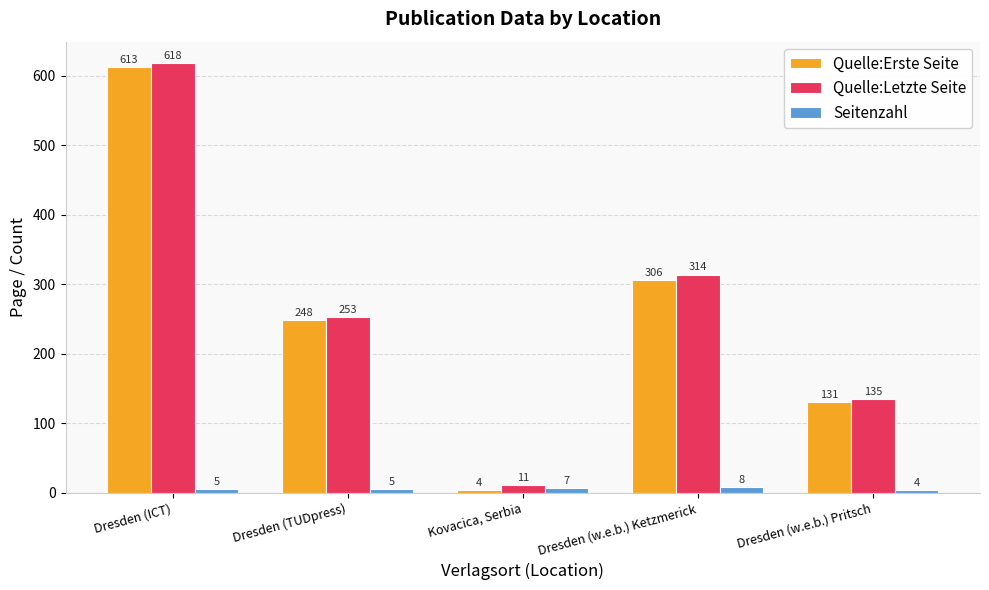

Is the value of Quelle:Erste Seite at Dresden (ICT) greater than the value of Seitenzahl at Dresden (w.e.b.) Ketzmerick?

Yes